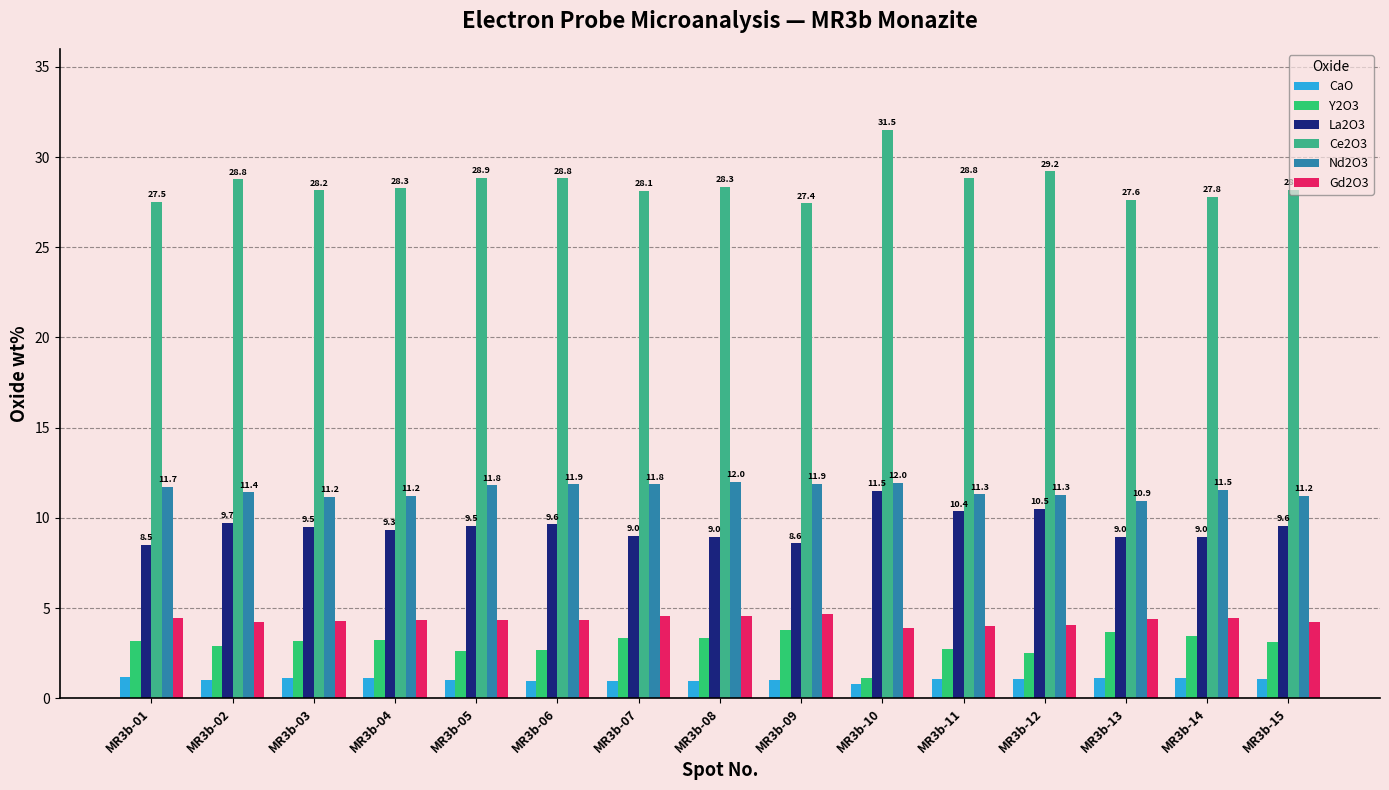

Count the number of categories in the chart.

15